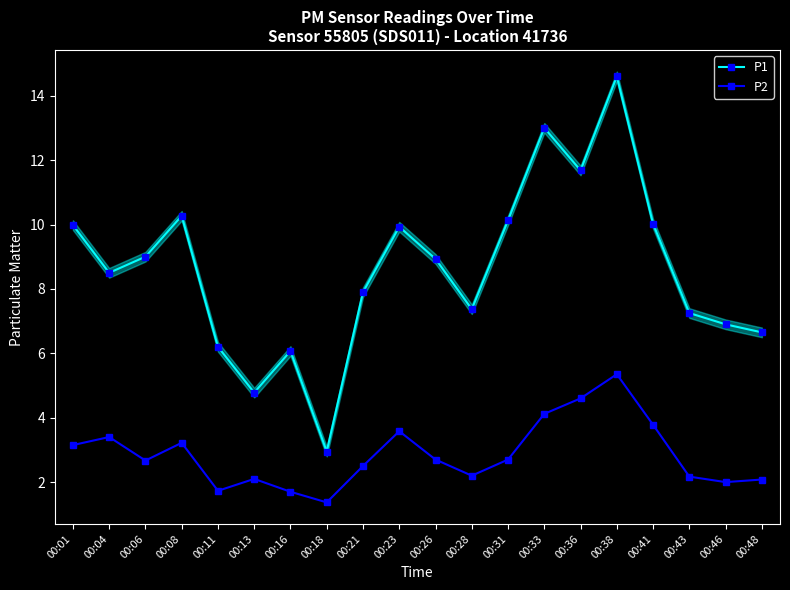

True or false: P1 has more than 1 interior local peaks.

True